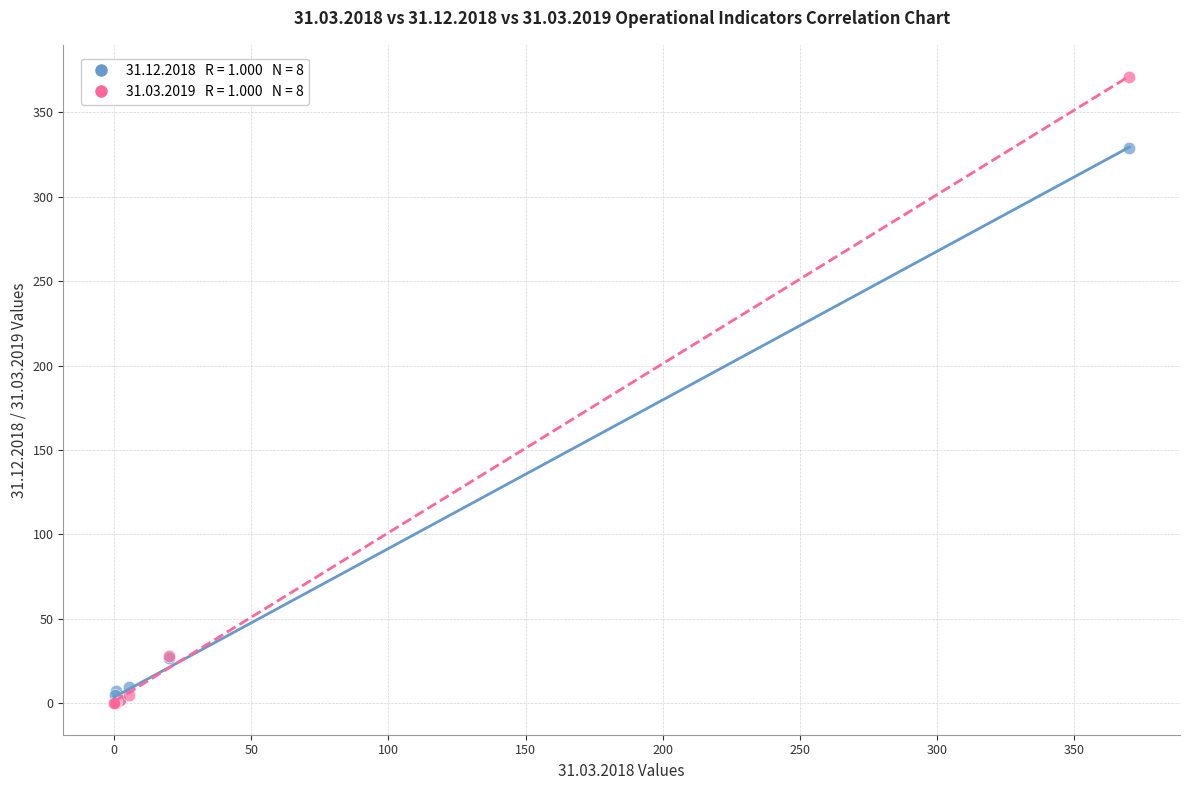

Across all series, what Y value is closest to 185?

329.0